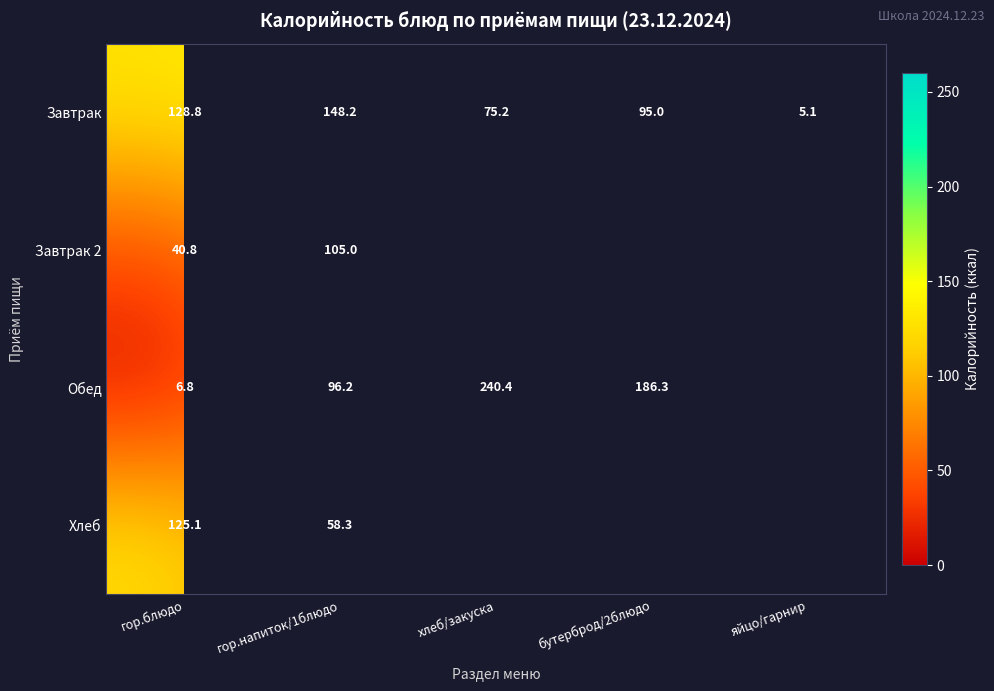

What is the difference between the maximum and minimum values in the Завтрак series?

143.1